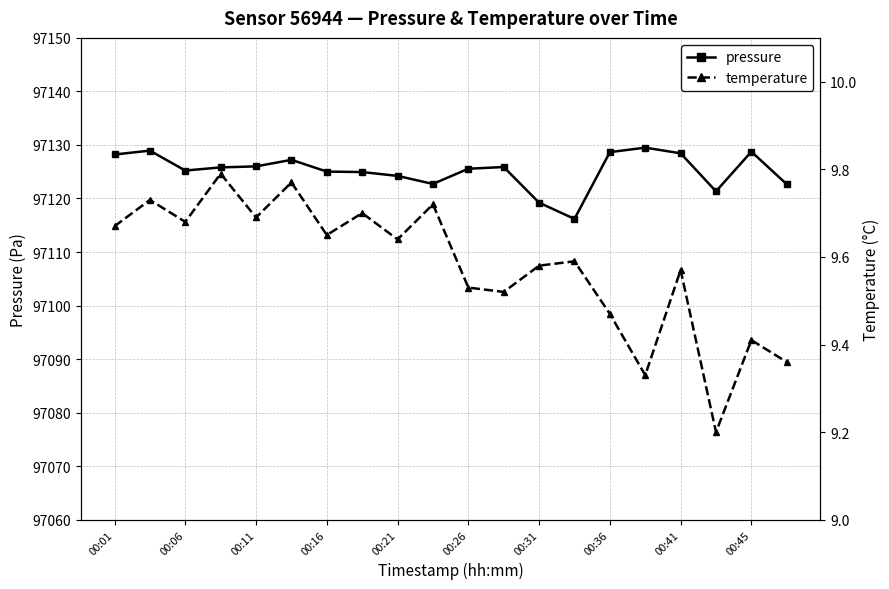

Reading right to left, transcribe all the data shown in this chart.

pressure: 97122.7	97128.8	97121.3	97128.4	97129.5	97128.7	97116.2	97119.2	97125.9	97125.6	97122.7	97124.2	97124.9	97125.0	97127.2	97126.0	97125.8	97125.2	97128.9	97128.2
temperature: 9.4	9.4	9.2	9.6	9.3	9.5	9.6	9.6	9.5	9.5	9.7	9.6	9.7	9.7	9.8	9.7	9.8	9.7	9.7	9.7